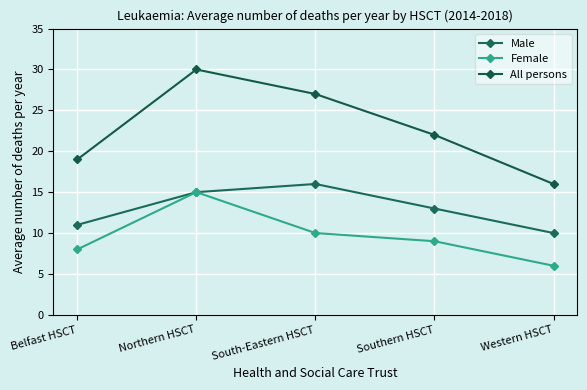

What is the lowest value of the Male series?

10